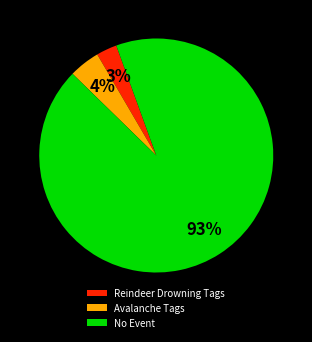

Which has a higher value, No Event or Reindeer Drowning Tags?

No Event